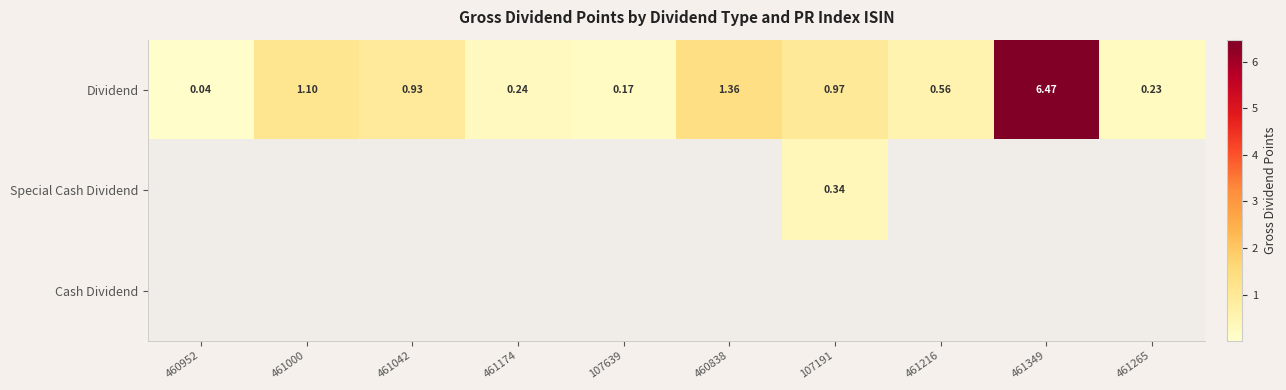

Which series changed the most between 107639 and 107191?

Dividend